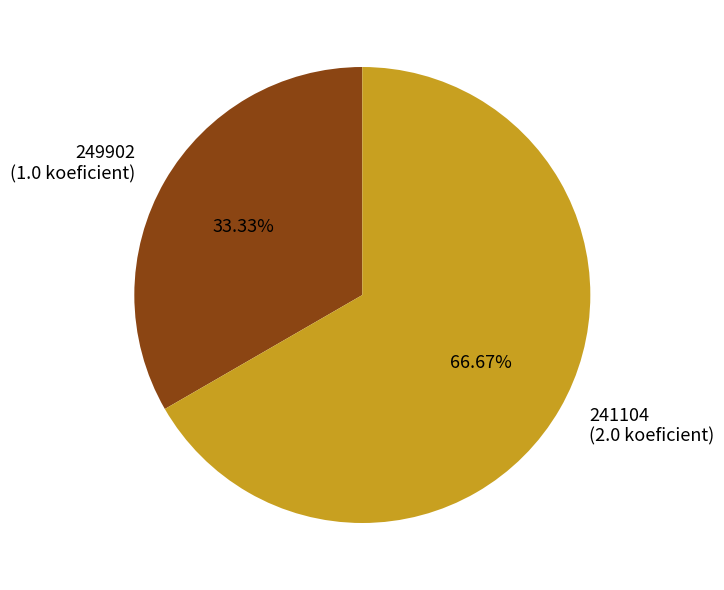

Combined, what portion of the pie is 241104 and 249902?

100.0%